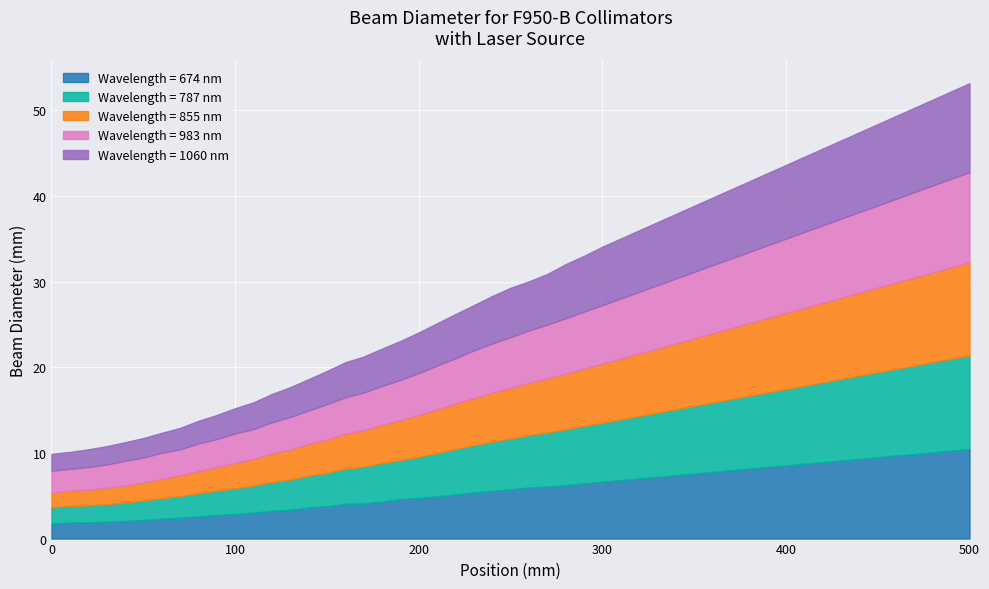

What is the total value across all series at 80?

13.7